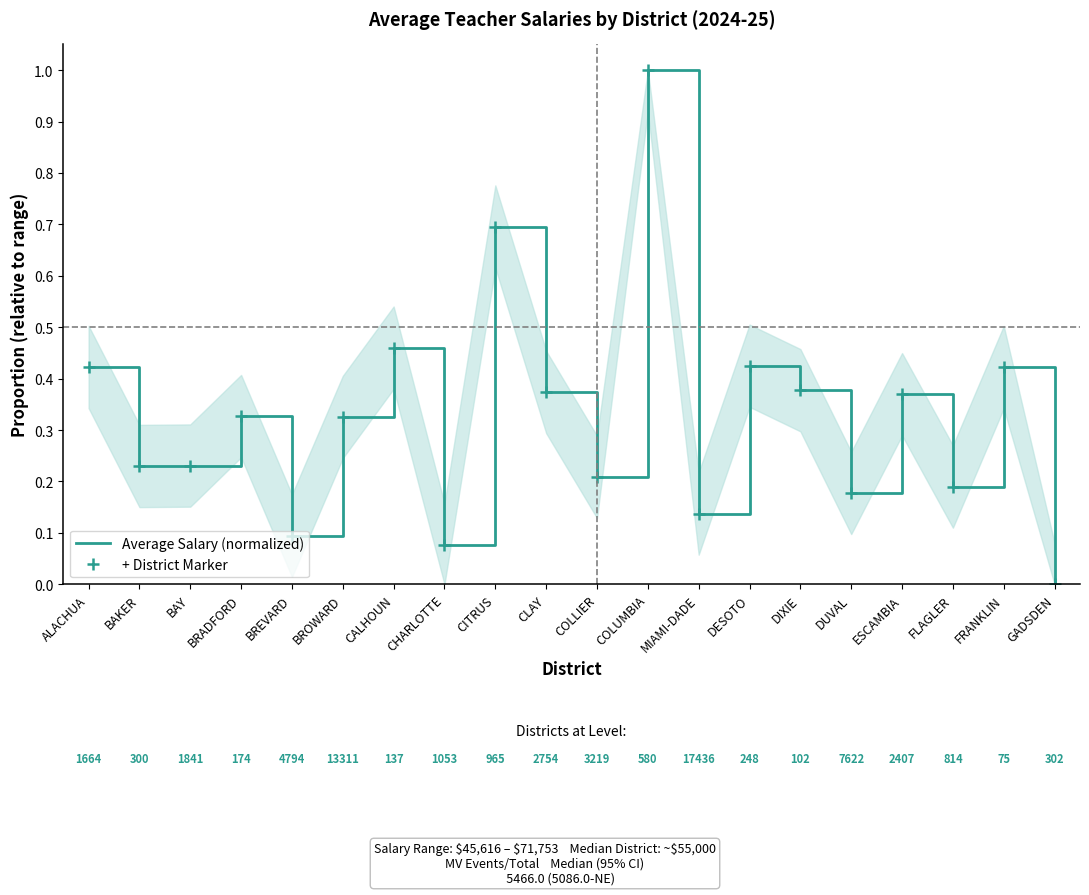

Which label corresponds to the largest value in the chart?

COLUMBIA